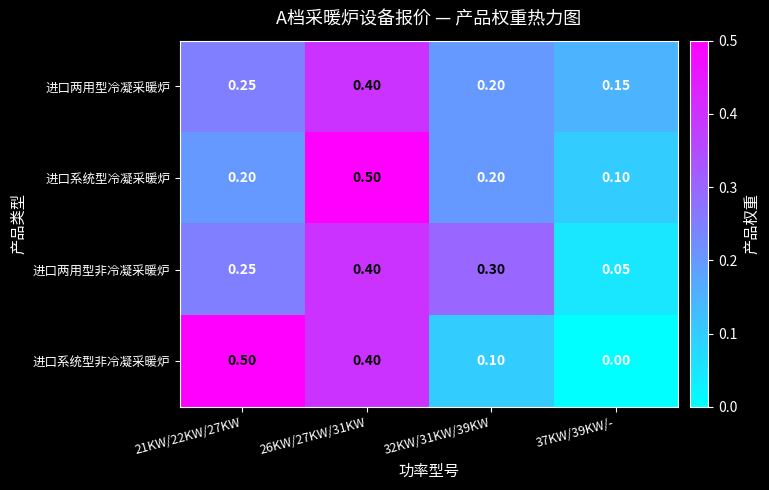

What is the total value across all series at 21KW/22KW/27KW?

1.2